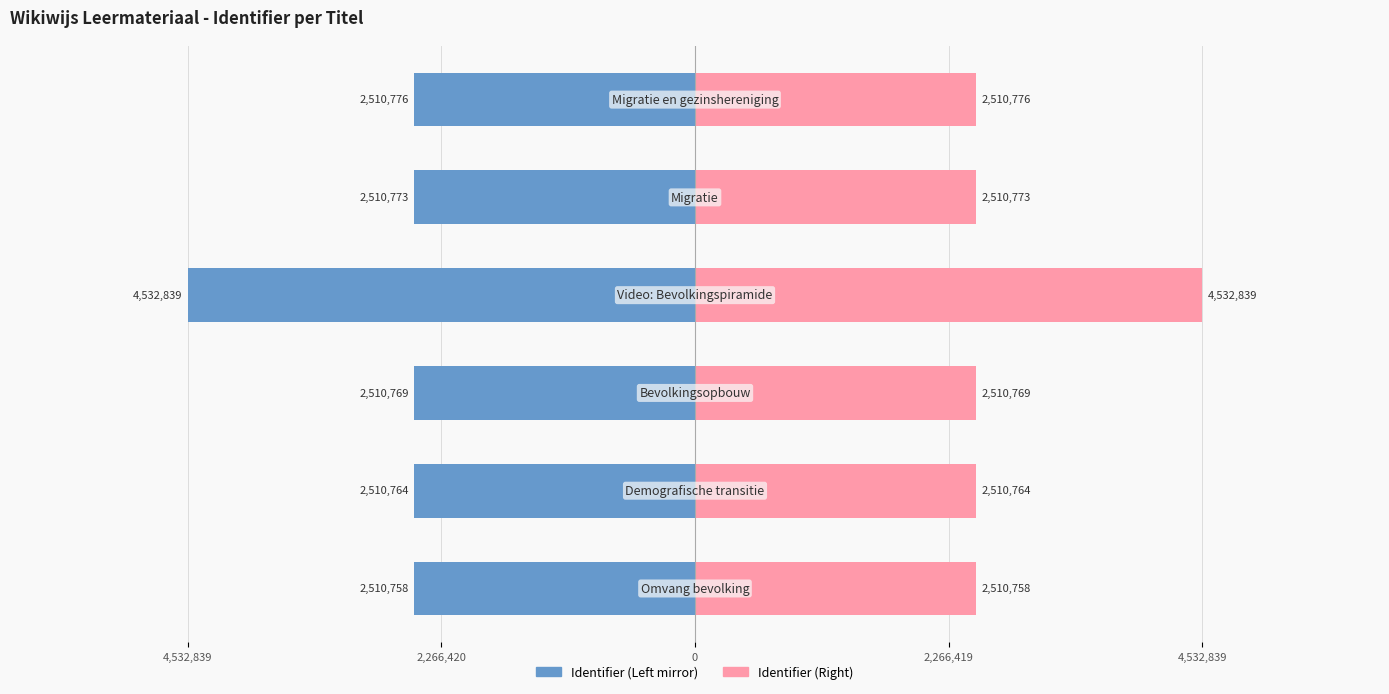

Which series has the largest range (max minus min)?

Identifier (Left)